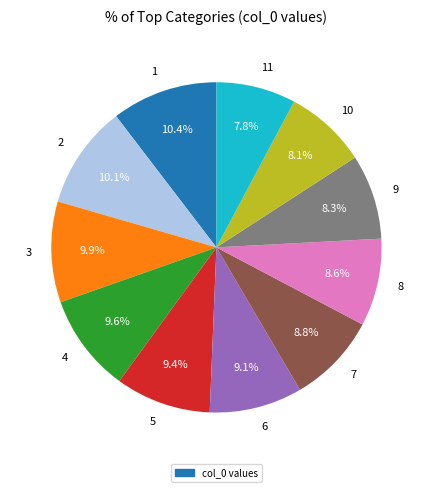

To the nearest percent, what portion does 3 represent?

10%